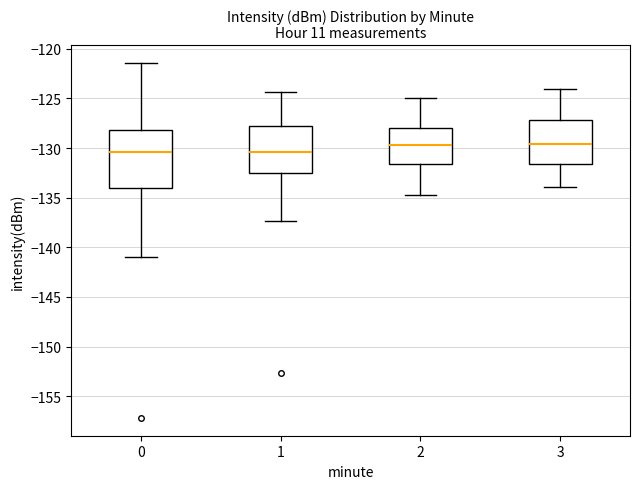

Reading left to right, transcribe this box plot: for each box, give where its median line is, the range the box spans, and where its two whiskers end, as read against the y-axis. The values are not printed on the chart, so give them approximately, as read against the axis.

0: median -130.5, box -134.0 to -128.0, whiskers -141.0 to -121.5
1: median -130.5, box -132.5 to -128.0, whiskers -137.5 to -124.5
2: median -129.5, box -131.5 to -128.0, whiskers -134.5 to -125.0
3: median -129.5, box -131.5 to -127.0, whiskers -134.0 to -124.0